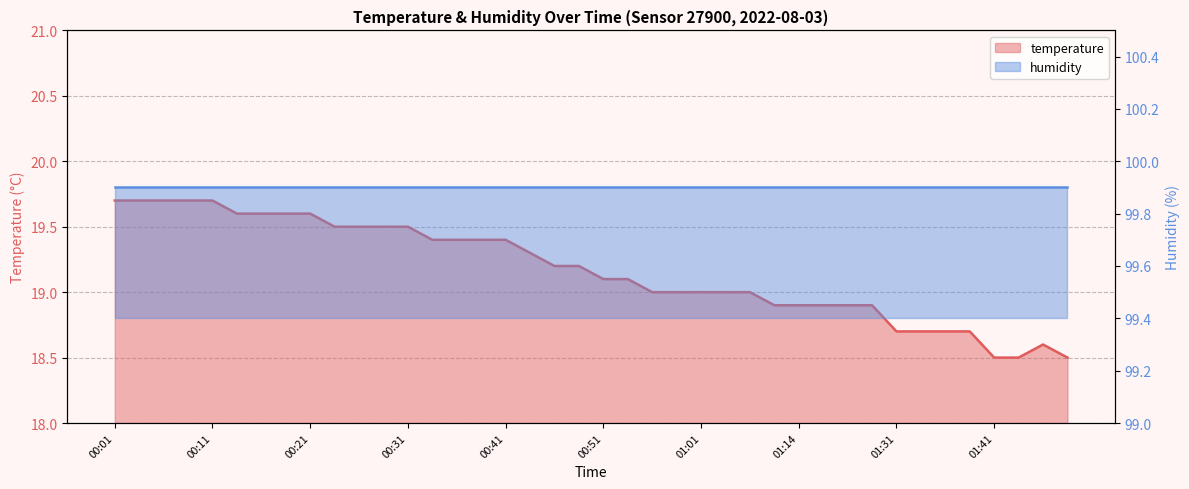

What position from the right is 01:49?

1